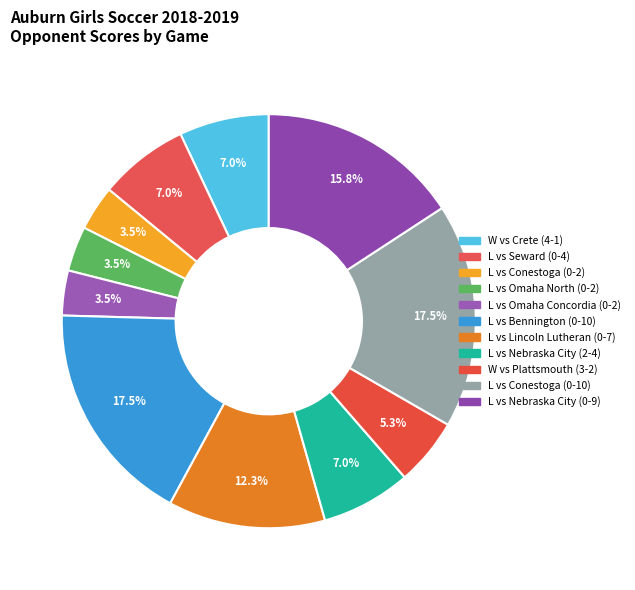

How many slices are in this pie chart?

11